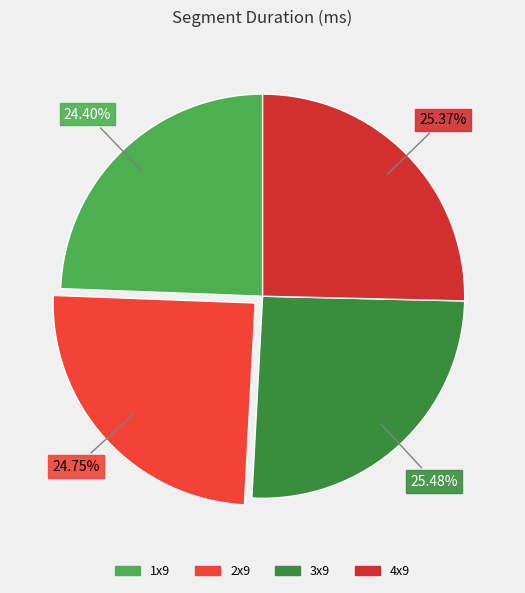

Is it true that 1x9 is 10% of the pie?

False